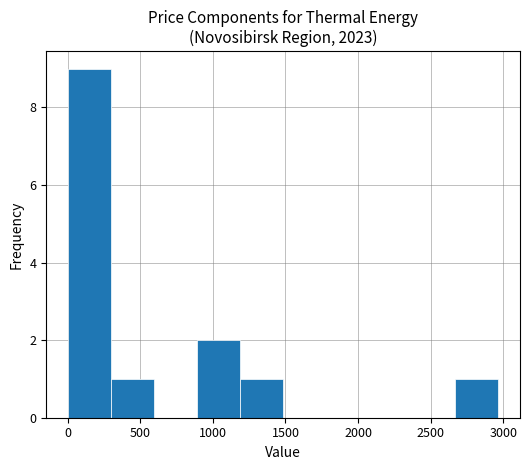

How tall is the bar that spans 2650 to 2950 on the x-axis? Neither the bar edges nor the heights are printed on the chart, so give them approximately, as read against the axes.

1